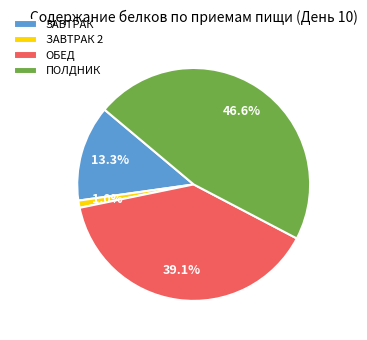

Is ЗАВТРАК 2 the majority of the pie?

No